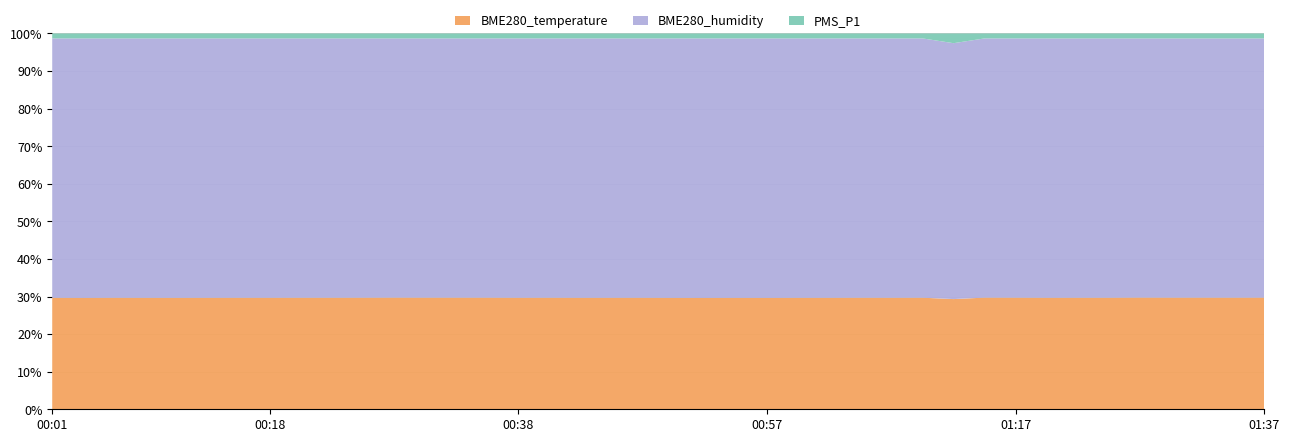

Reading left to right, list all the values displayed in this chart.

BME280_temperature: 00:01=22.7	00:03=22.7	00:06=22.7	00:08=22.7	00:11=22.7	00:13=22.7	00:16=22.7	00:18=22.7	00:21=22.7	00:23=22.7	00:25=22.7	00:28=22.7	00:30=22.7	00:33=22.7	00:35=22.7	00:38=22.7	00:40=22.7	00:43=22.7	00:45=22.7	00:48=22.7	00:50=22.7	00:52=22.7	00:55=22.7	00:57=22.7	01:00=22.7	01:02=22.7	01:05=22.7	01:07=22.7	01:10=22.7	01:12=22.7	01:15=22.7	01:17=22.7	01:19=22.7	01:22=22.7	01:24=22.7	01:27=22.7	01:29=22.7	01:32=22.7	01:34=22.7	01:37=22.7
BME280_humidity: 00:01=52.8	00:03=52.9	00:06=52.8	00:08=52.8	00:11=52.9	00:13=52.8	00:16=52.8	00:18=52.8	00:21=52.8	00:23=52.8	00:25=52.8	00:28=52.7	00:30=52.7	00:33=52.7	00:35=52.8	00:38=52.8	00:40=52.8	00:43=52.8	00:45=52.8	00:48=52.8	00:50=52.9	00:52=52.9	00:55=52.9	00:57=52.9	01:00=52.8	01:02=52.8	01:05=52.8	01:07=52.8	01:10=52.8	01:12=52.7	01:15=52.7	01:17=52.7	01:19=52.7	01:22=52.7	01:24=52.8	01:27=52.6	01:29=52.7	01:32=52.7	01:34=52.7	01:37=52.6
PMS_P1: 00:01=1.0	00:03=1.0	00:06=1.0	00:08=1.0	00:11=1.0	00:13=1.0	00:16=1.0	00:18=1.0	00:21=1.0	00:23=1.0	00:25=1.0	00:28=1.0	00:30=1.0	00:33=1.0	00:35=1.0	00:38=1.0	00:40=1.0	00:43=1.0	00:45=1.0	00:48=1.0	00:50=1.0	00:52=1.0	00:55=1.0	00:57=1.0	01:00=1.0	01:02=1.0	01:05=1.0	01:07=1.0	01:10=1.0	01:12=2.0	01:15=1.0	01:17=1.0	01:19=1.0	01:22=1.0	01:24=1.0	01:27=1.0	01:29=1.0	01:32=1.0	01:34=1.0	01:37=1.0